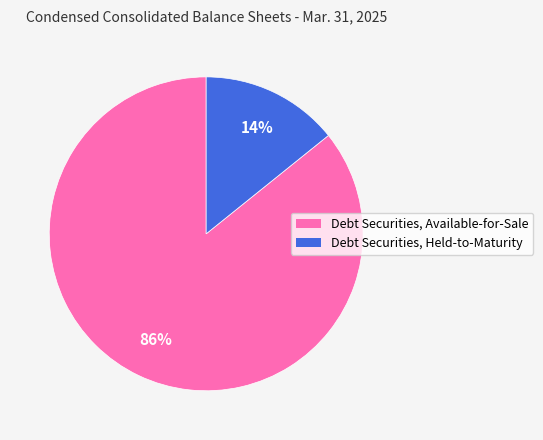

Which slice is the smallest?

Debt Securities, Held-to-Maturity